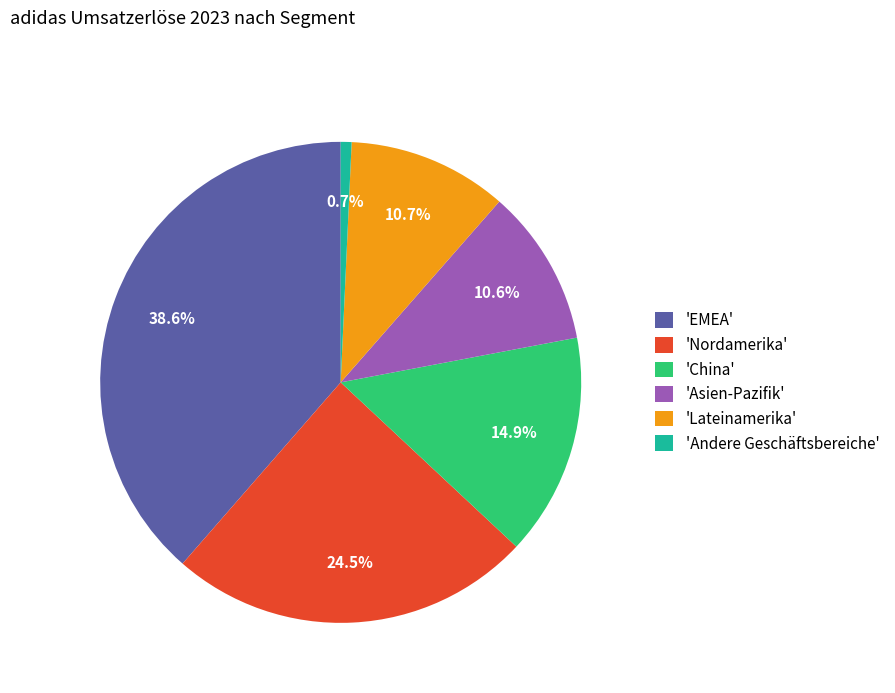

Does any single category account for the majority?

No